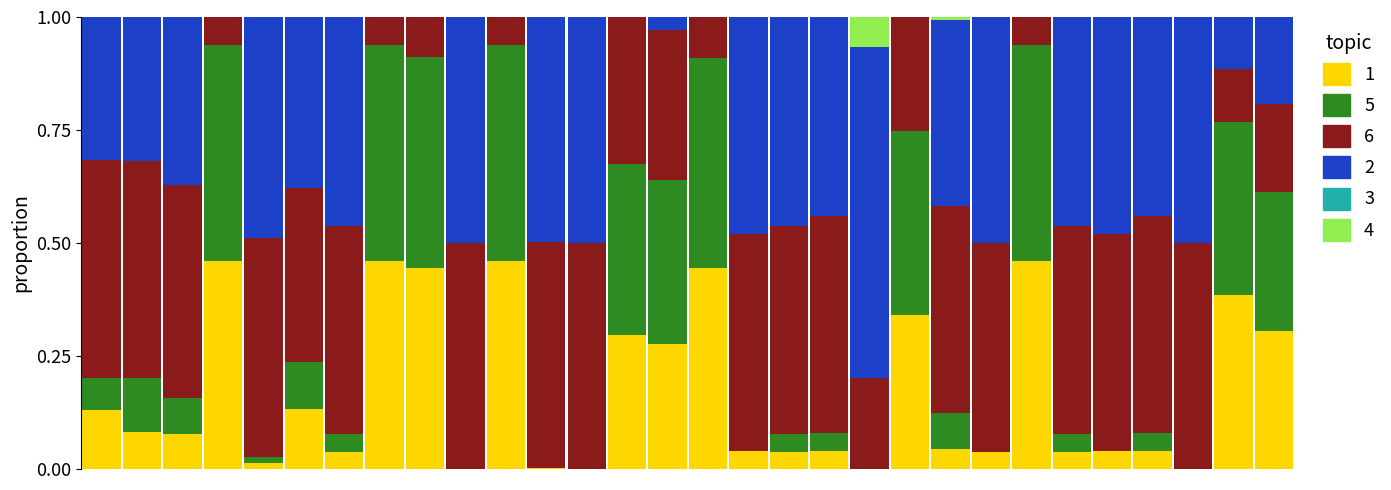

How many data points does each series have?

30